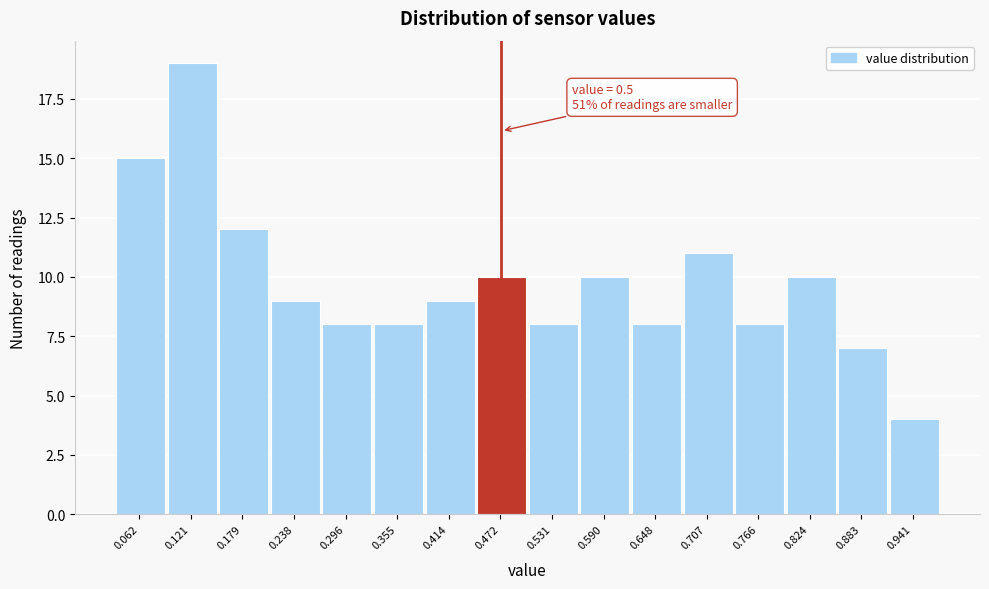

Reading right to left, list all the values displayed in this chart.

0.941=4	0.883=7	0.824=10	0.766=8	0.707=11	0.648=8	0.590=10	0.531=8	0.472=10	0.414=9	0.355=8	0.296=8	0.238=9	0.179=12	0.121=19	0.062=15